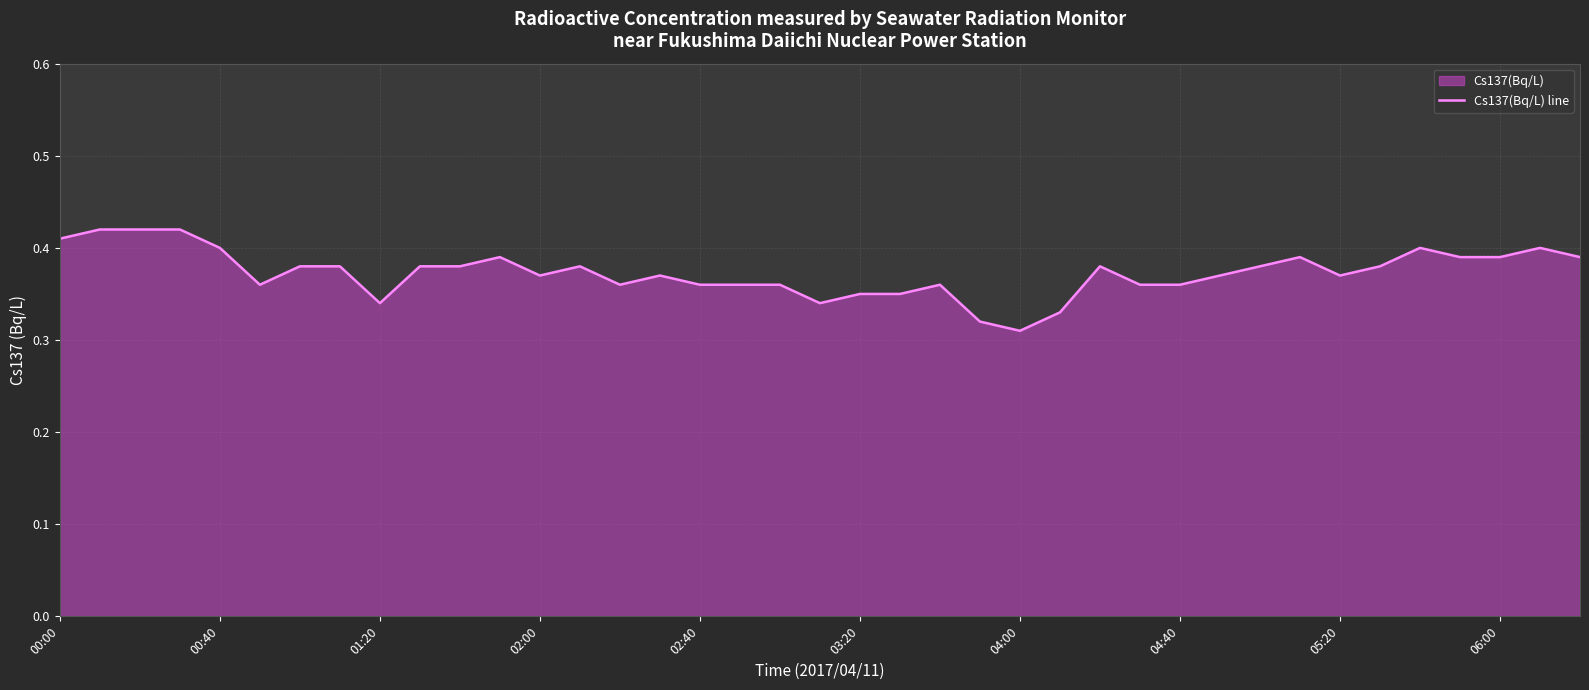

How many points are higher than both their immediate neighbors (excluding endpoints)?

8